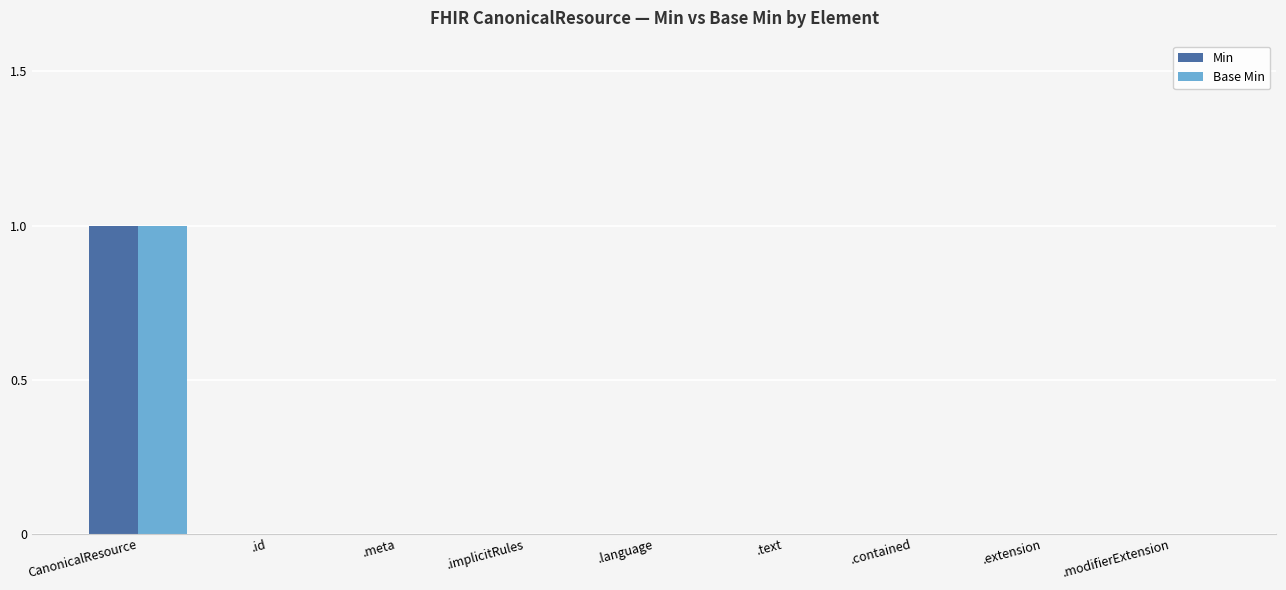

The value of Base Min at .extension is 0. True or false?

True